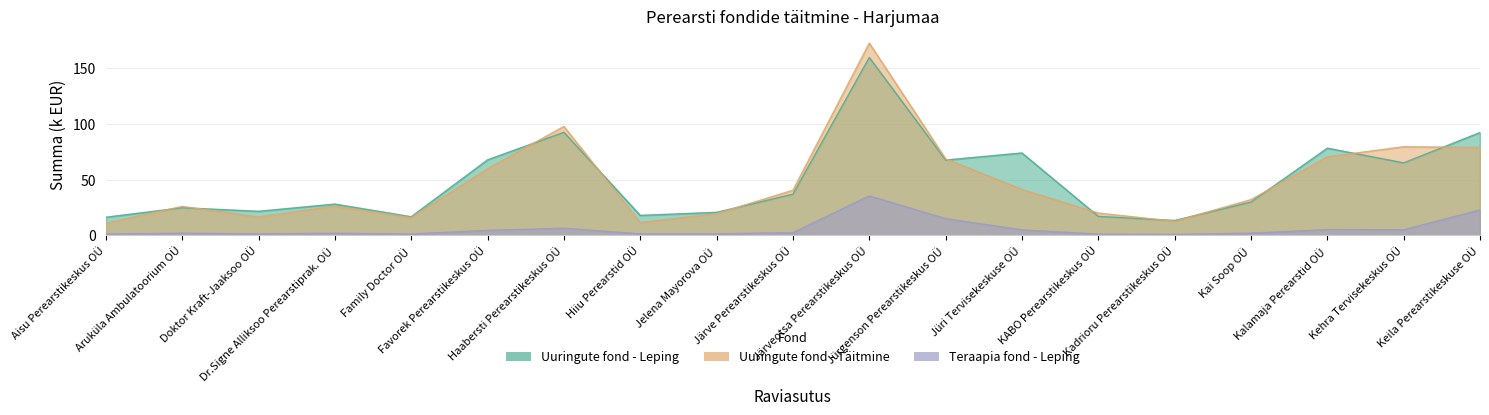

What is the minimum value shown in the chart?

0.9